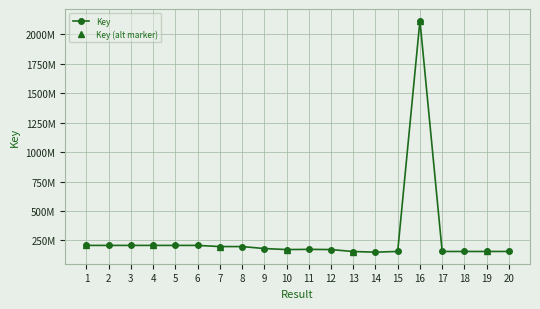

What is the value of the 3rd point from the left?

208259261